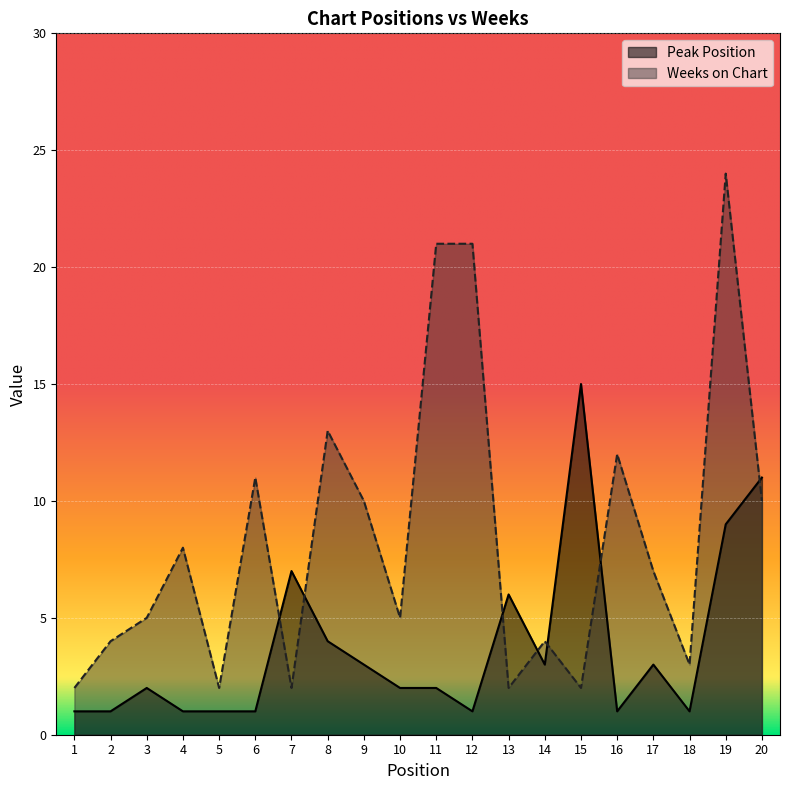

Between which two adjacent categories do Weeks on Chart and Peak Position first intersect?

6 and 7